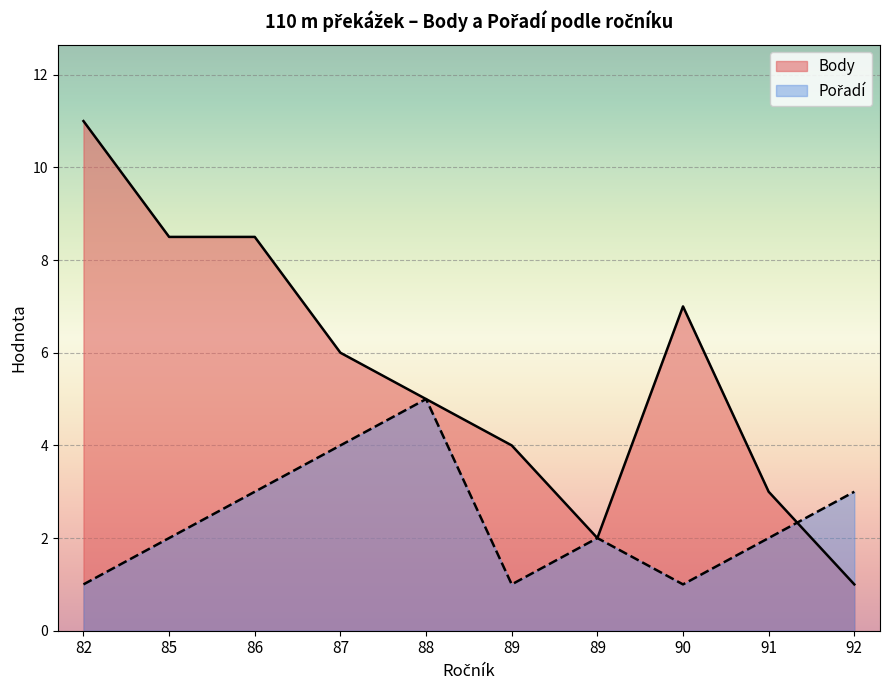

Where is the first local minimum for Body?

89